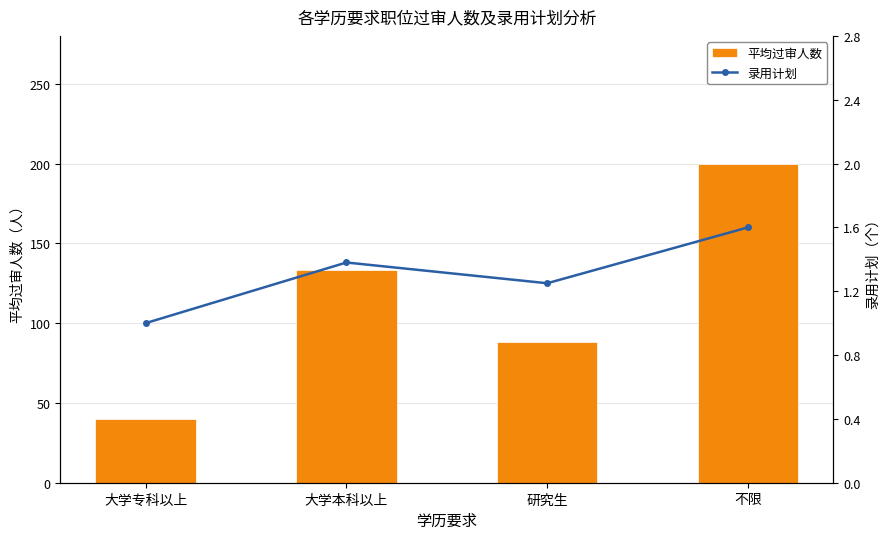

What are all the series names shown in the legend?

平均过审人数, 录用计划